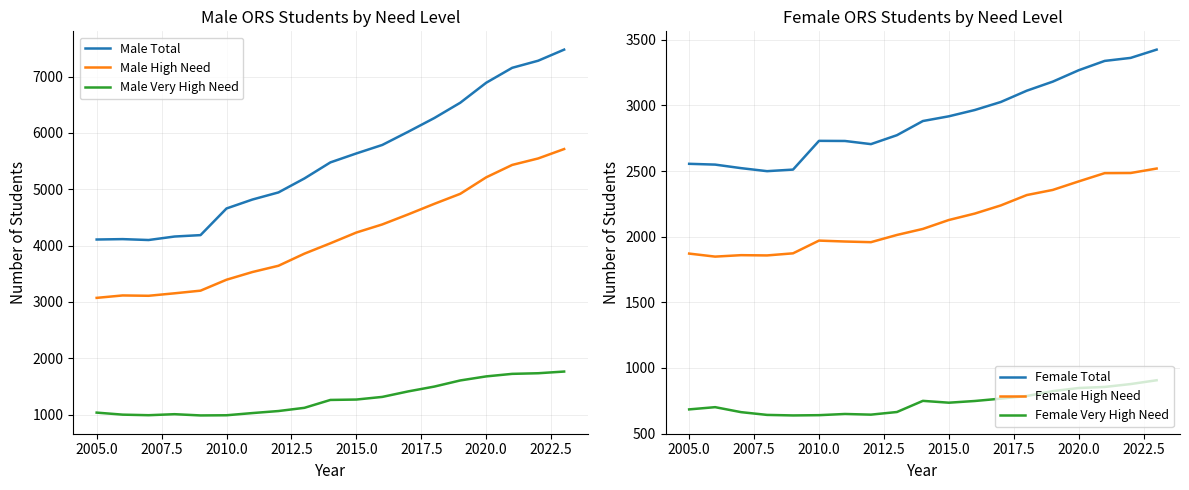

What is the minimum value for Male High Need?

3073